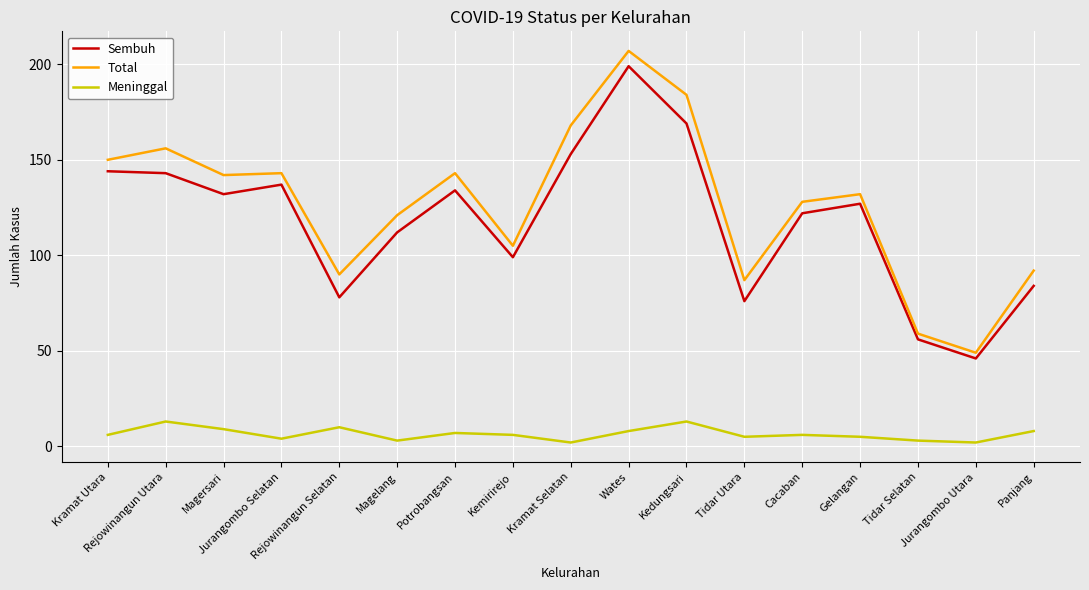

What is the maximum value shown in the chart?

207